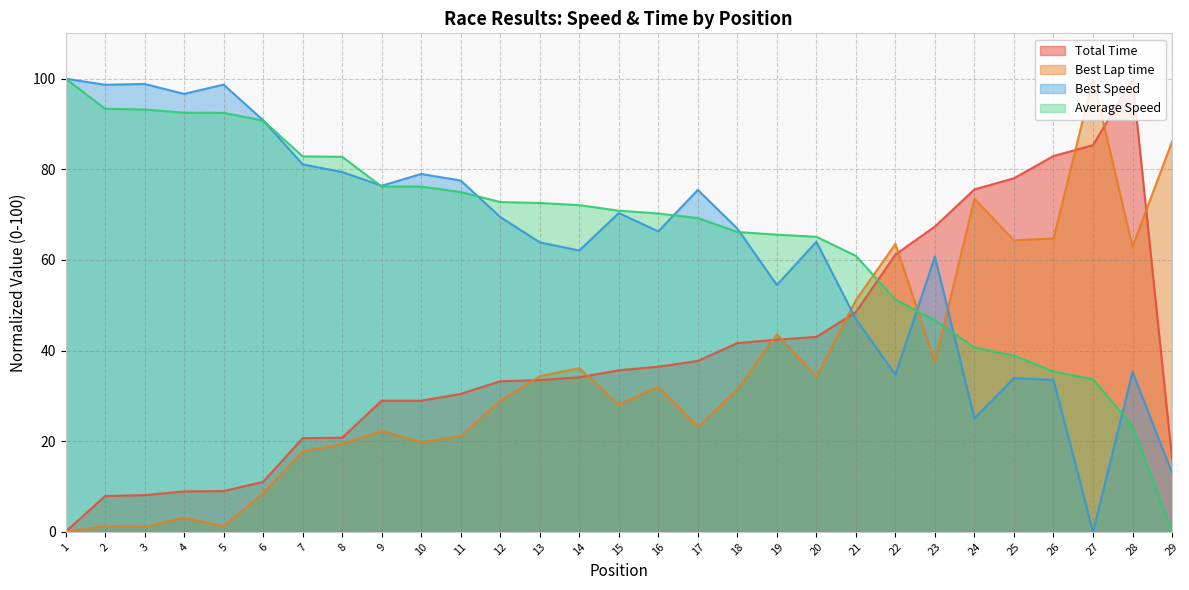

In Best Lap time, how many points are lower than both neighbors (excluding endpoints)?

9